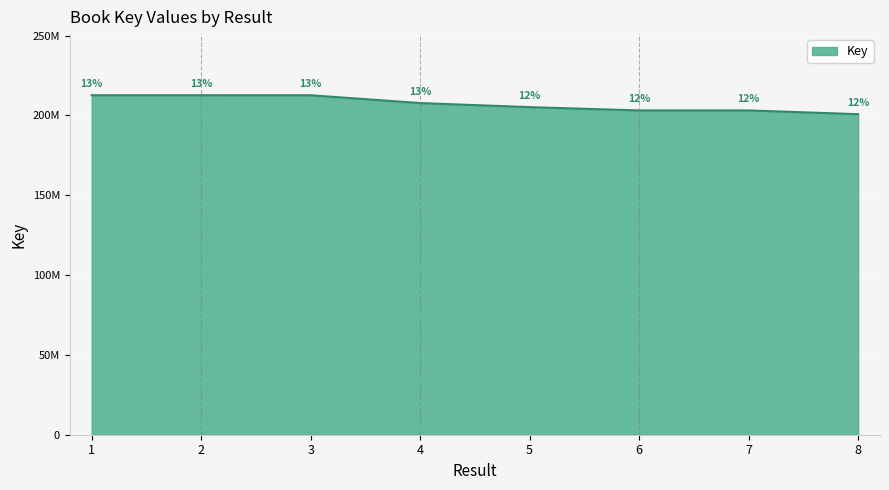

Does the chart have visible grid lines?

Yes